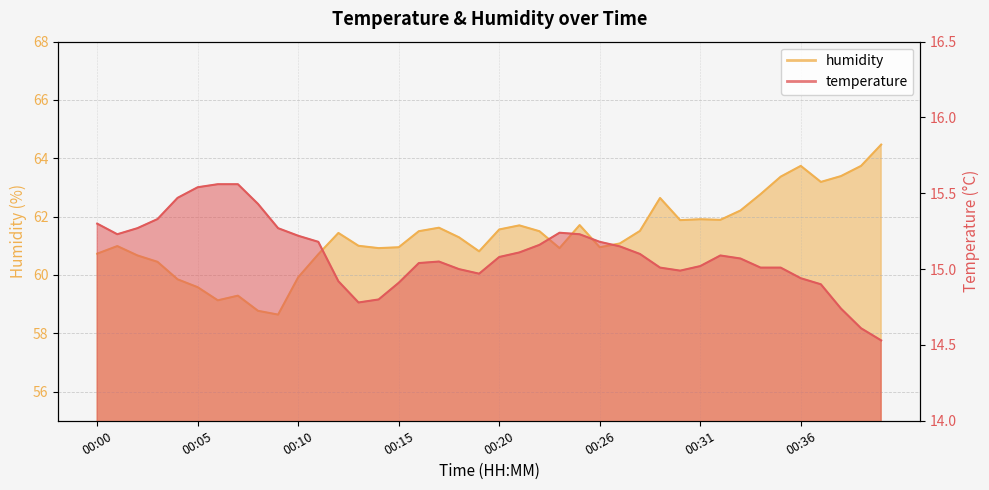

Reading right to left, what are all the values shown in this chart?

temperature: 14.5	14.6	14.7	14.9	14.9	15.0	15.0	15.1	15.1	15.0	15.0	15.0	15.1	15.2	15.2	15.2	15.2	15.2	15.1	15.1	15.0	15.0	15.1	15.0	14.9	14.8	14.8	14.9	15.2	15.2	15.3	15.4	15.6	15.6	15.5	15.5	15.3	15.3	15.2	15.3
humidity: 64.5	63.7	63.4	63.2	63.7	63.4	62.8	62.2	61.9	61.9	61.9	62.6	61.5	61.1	61.0	61.7	60.9	61.5	61.7	61.6	60.8	61.3	61.6	61.5	61.0	60.9	61.0	61.4	60.7	59.9	58.6	58.8	59.3	59.1	59.6	59.9	60.5	60.7	61.0	60.7